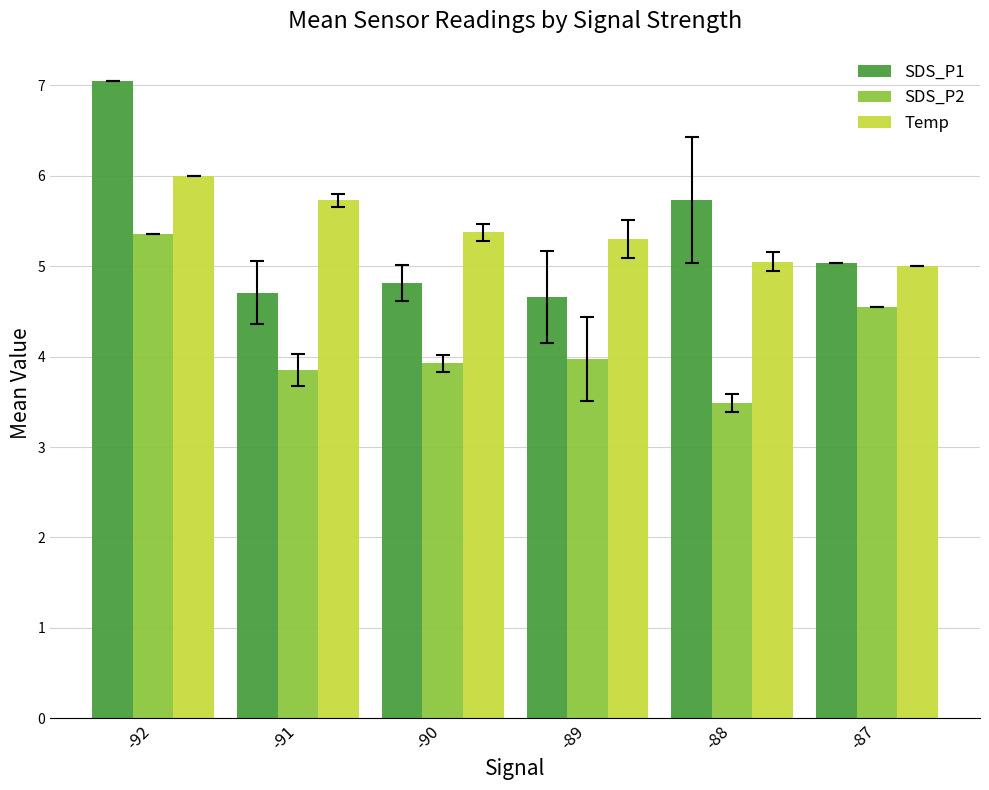

What are all the series names shown in the legend?

SDS_P1, SDS_P2, Temp